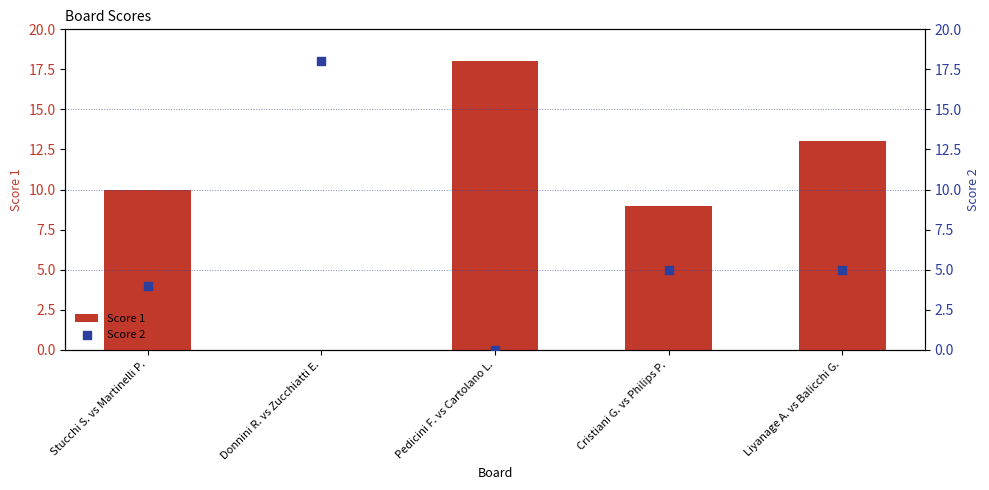

Which series reaches the maximum Y coordinate?

Score 1